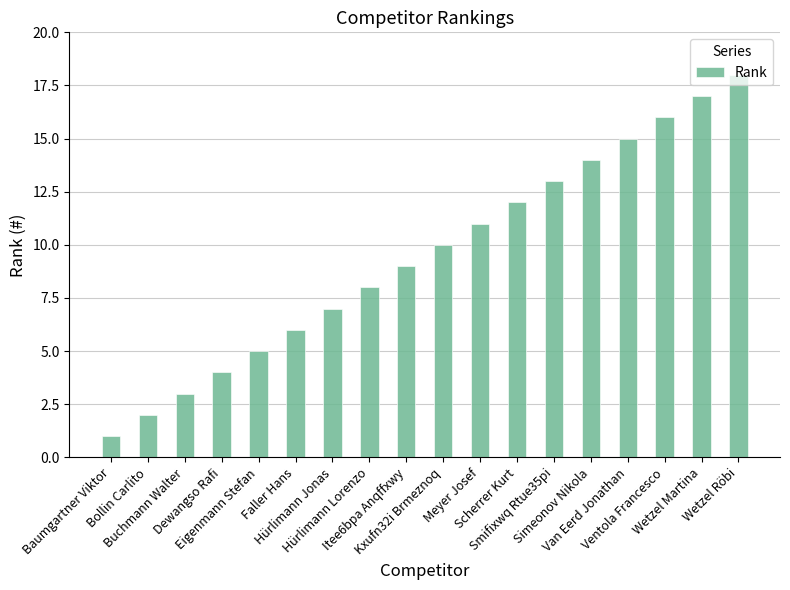

How many data points are less than 10?

9